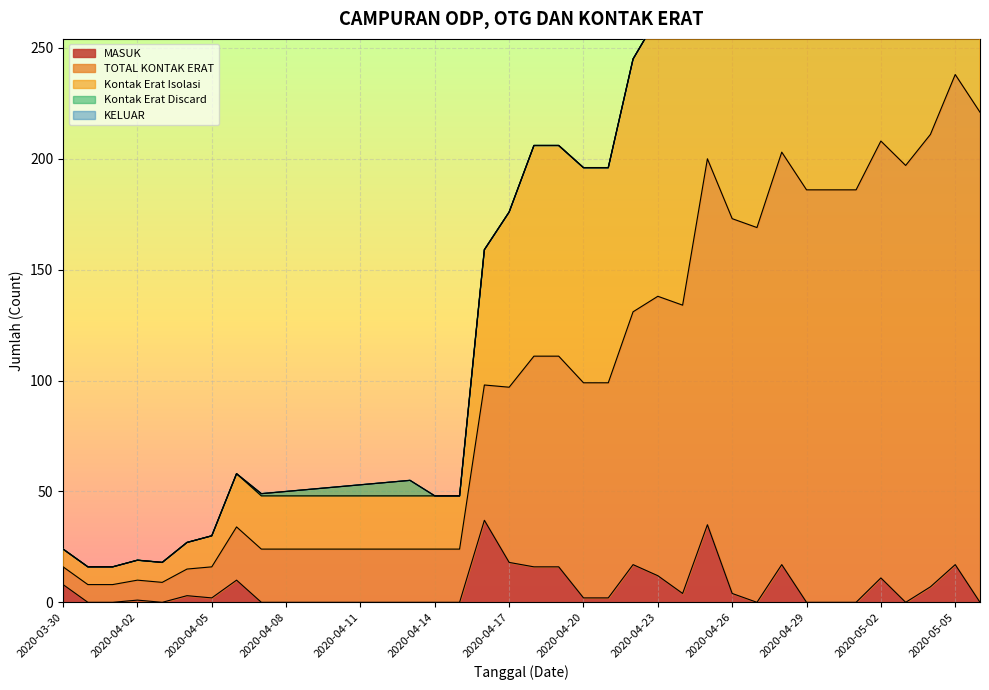

Is it true that MASUK equals 22 at 2020-04-14?

False